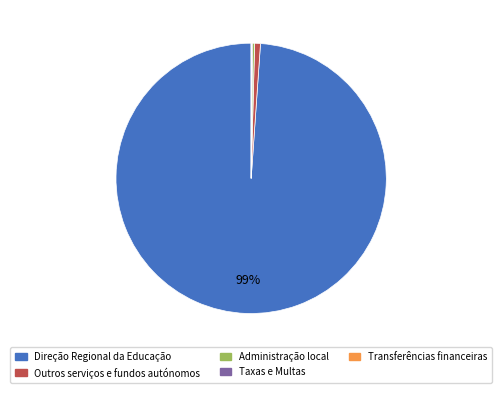

The Direção Regional da Educação slice represents 99% of the pie. True or false?

True